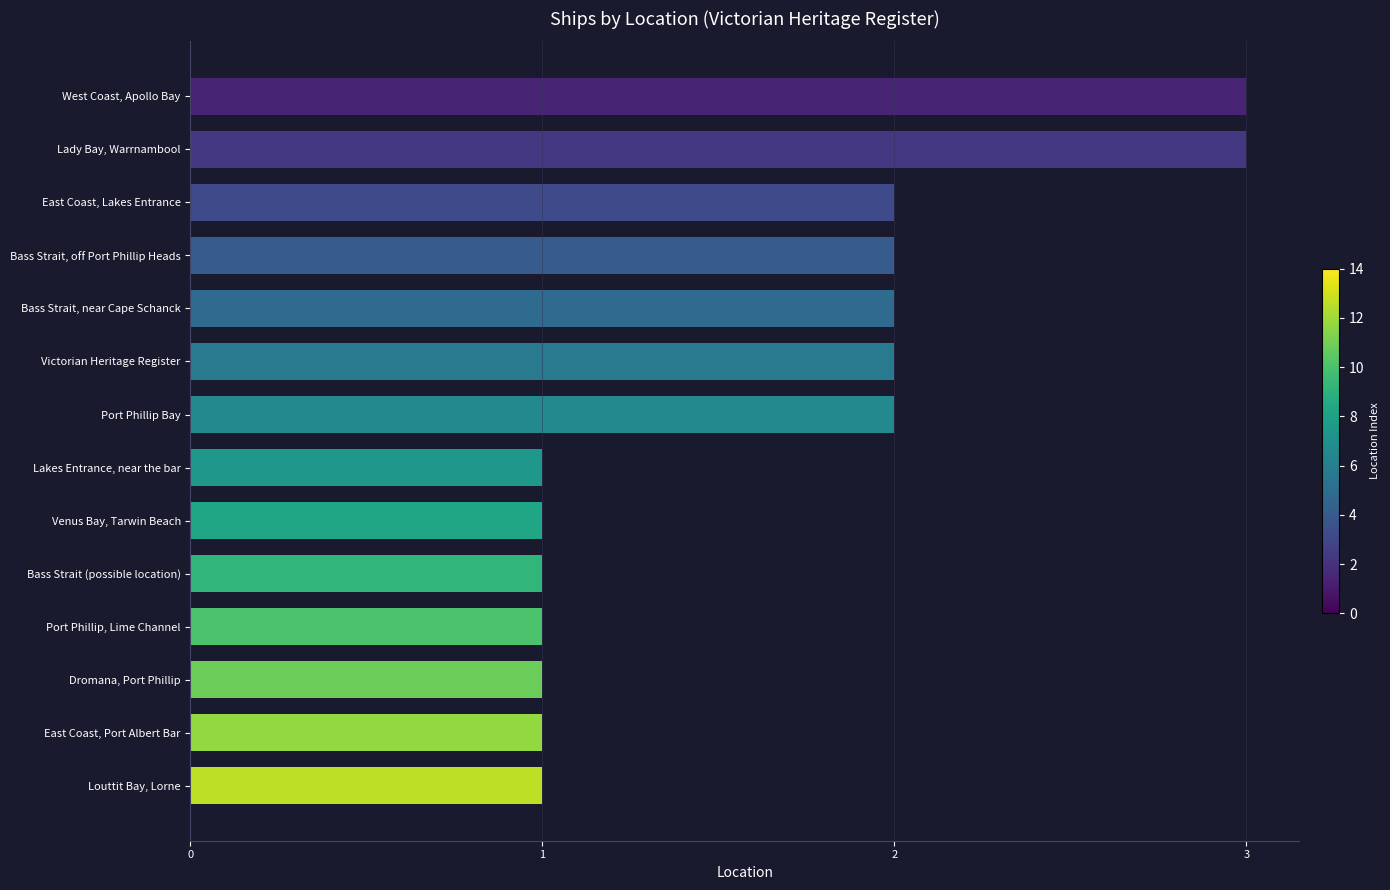

What is the sum of the values at East Coast, Port Albert Bar and Lady Bay, Warrnambool?

4